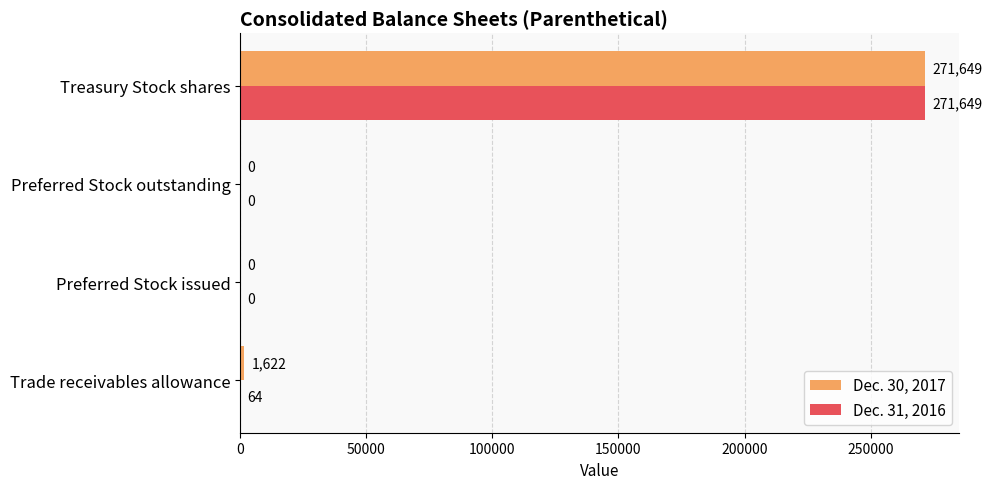

Which label corresponds to the largest value in the chart?

Treasury Stock shares